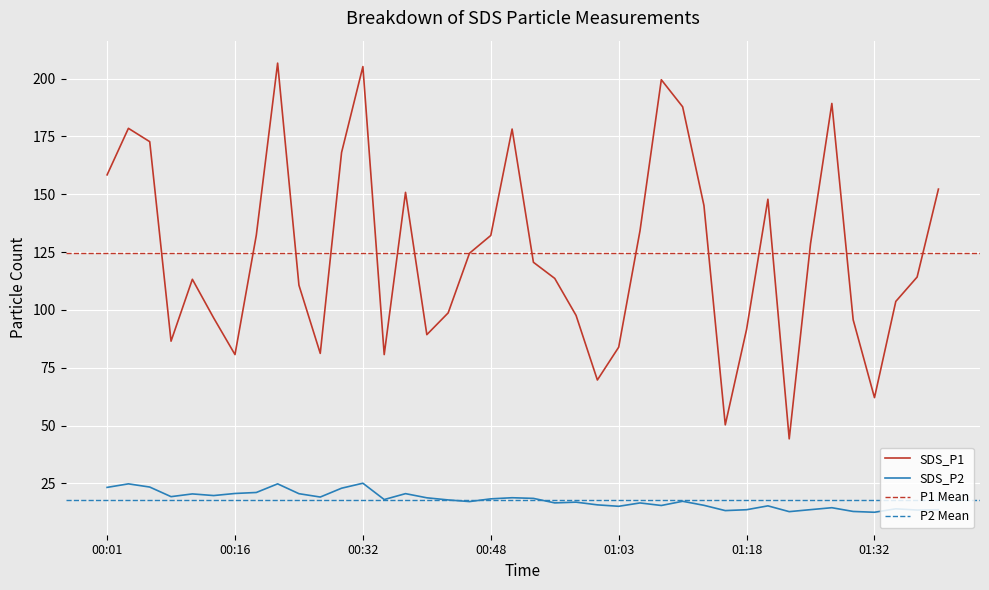

Is it true that SDS_P2 equals 7.2 at 2023/03/03 00:58:20?

False